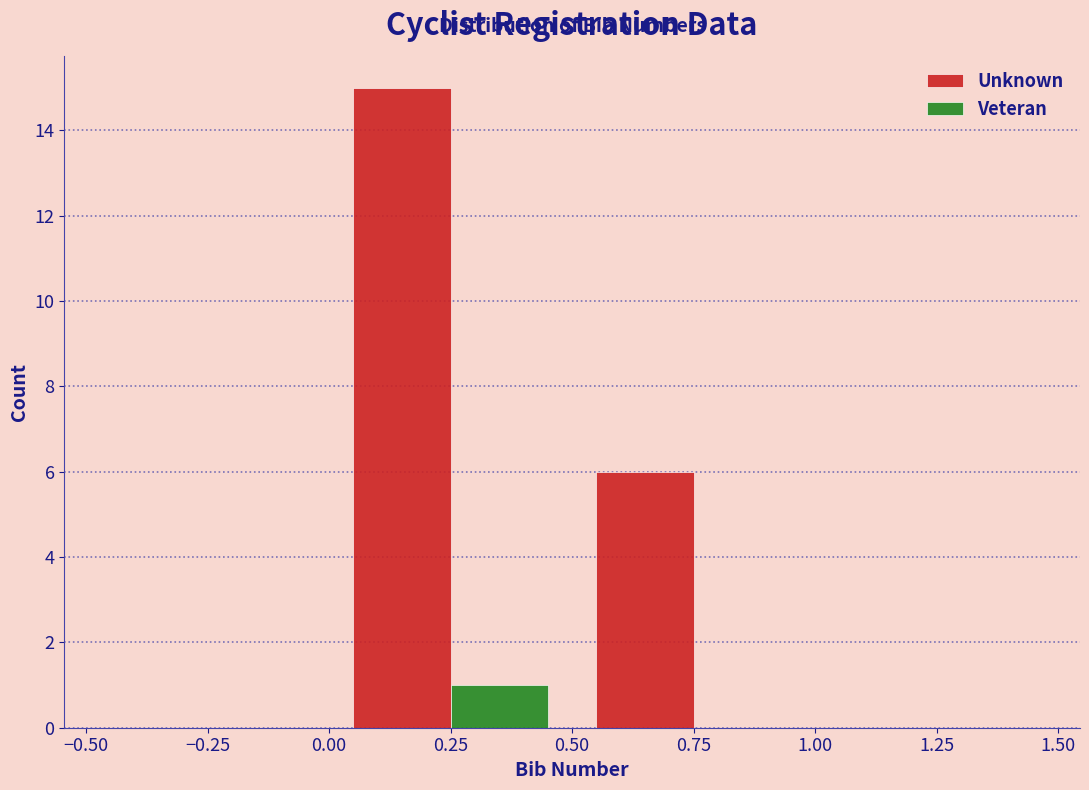

Reading left to right, list every range on the x-axis with the height of the bar of each series over it. The values are not printed on the chart, so give them approximately, as read against the axis.

-0.50 to 0.00: Unknown=0	Veteran=0
0.00 to 0.50: Unknown=15	Veteran=1
0.50 to 1.00: Unknown=6	Veteran=0
1.00 to 1.50: Unknown=0	Veteran=0